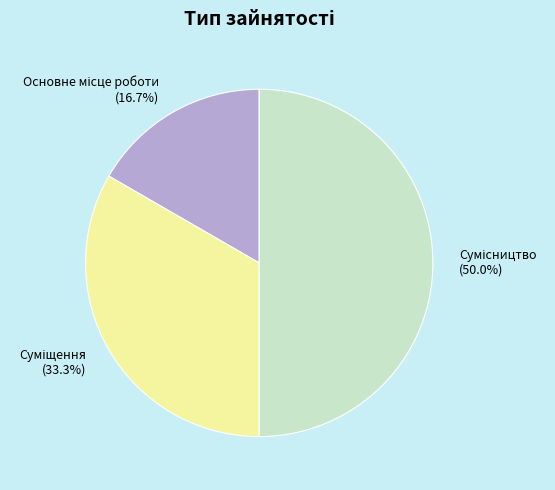

Rank the categories by value from lowest to highest.

Основне місце роботи, Суміщення, Сумісництво